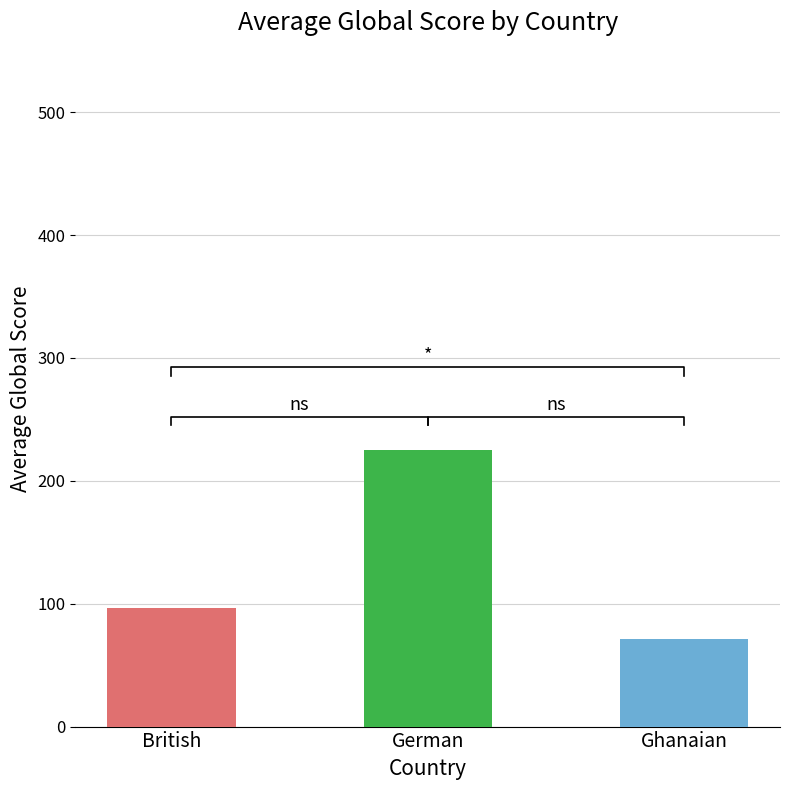

How many values exceed 96?

2